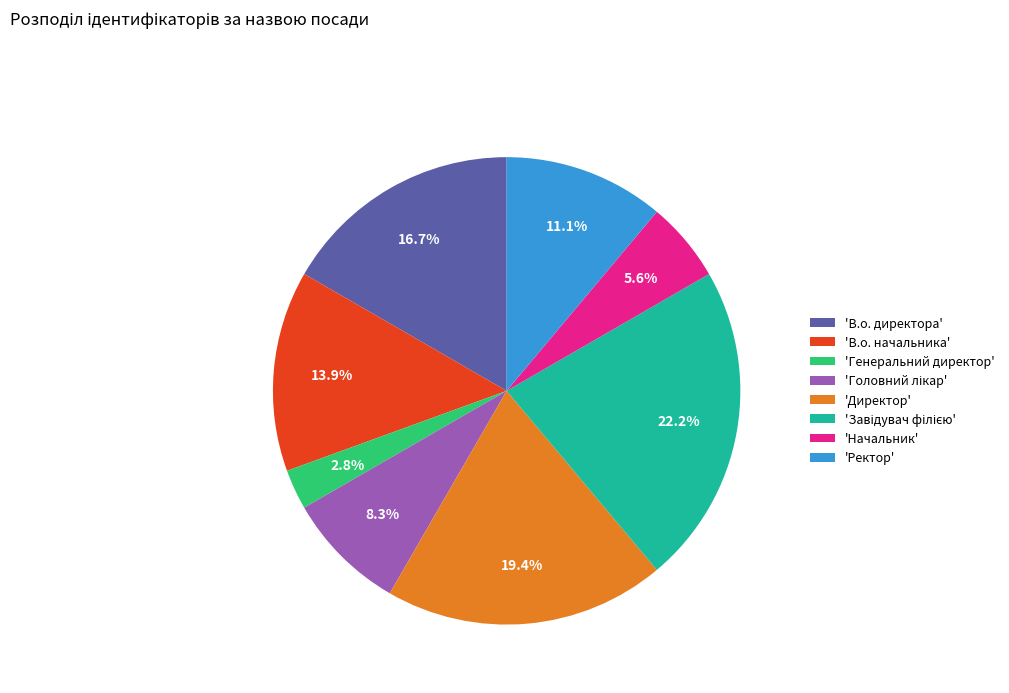

Is there any slice that represents more than half of the pie?

No